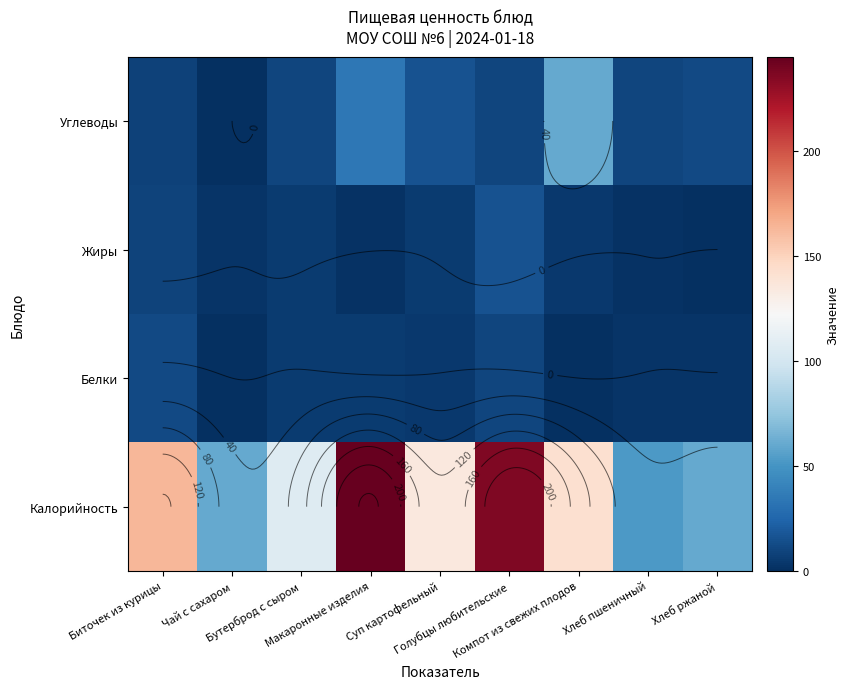

Which category has the lowest value across all series?

Чай с сахаром